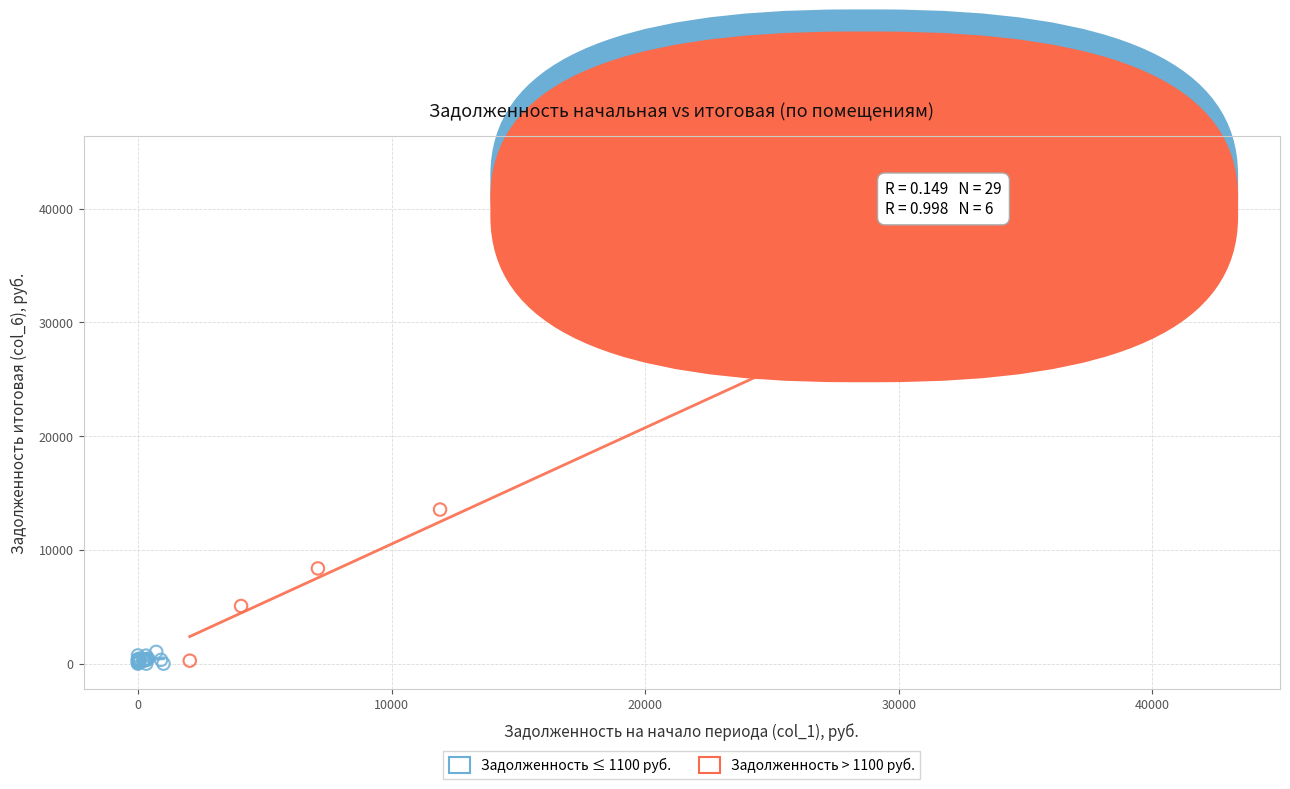

What are all the series names shown in the legend?

Задолженность ≤ 1100 руб., Задолженность > 1100 руб.